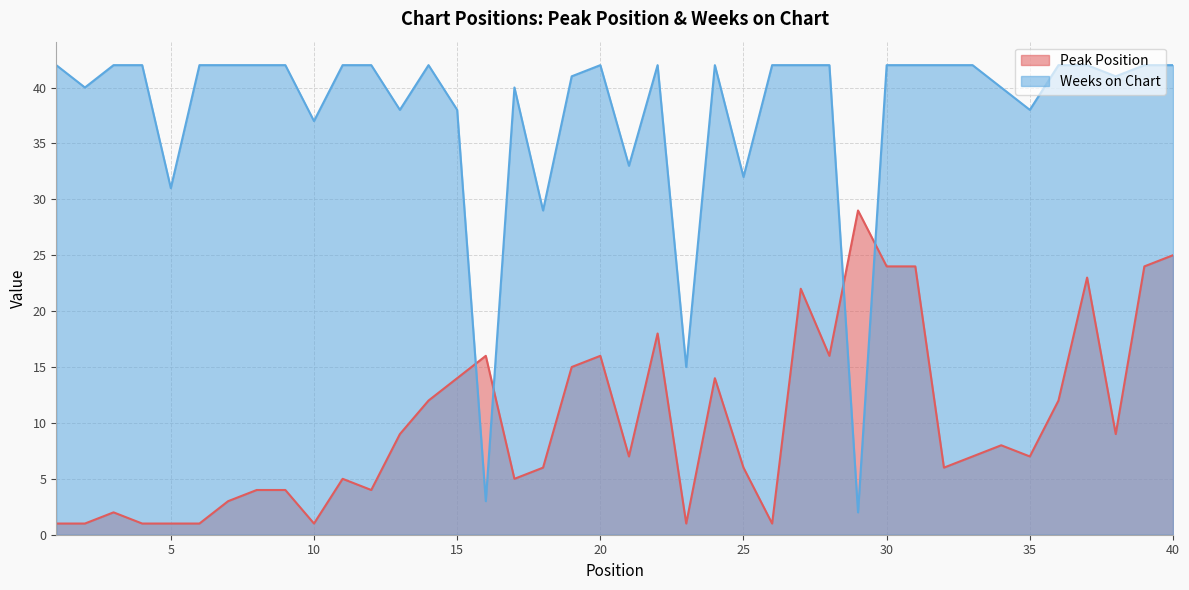

What is the value of the Weeks on Chart point at the 23rd from the left?

15